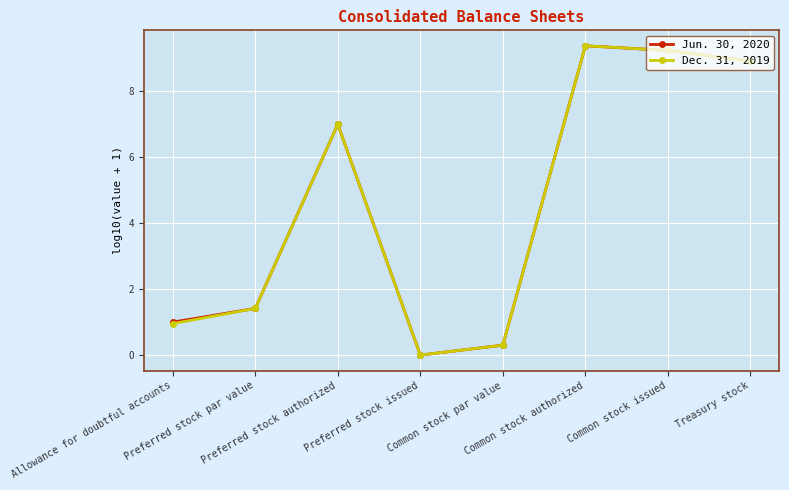

What is the average value of the Jun. 30, 2020 series?

4.7